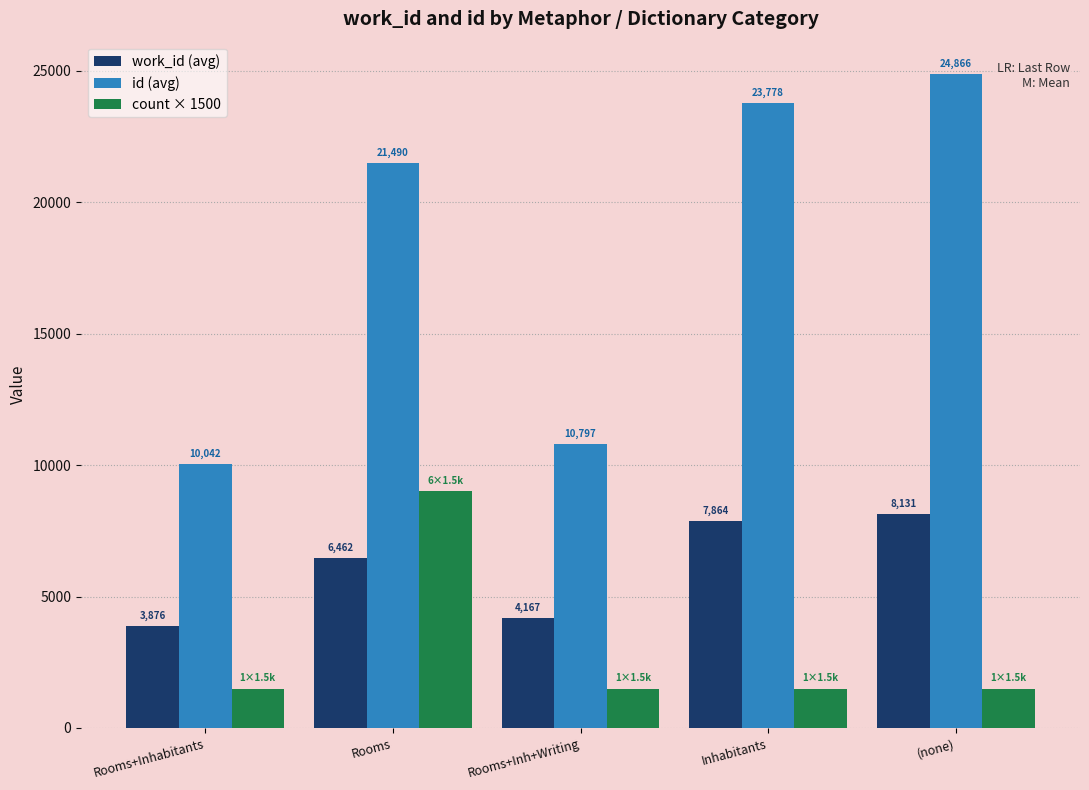

Is it true that id (avg) equals 24866.0 at (none)?

True